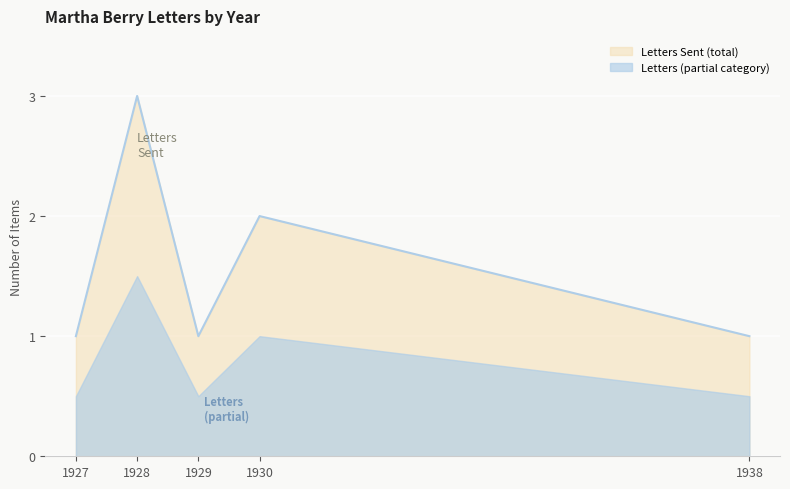

Which has a higher value, 1929 or 1927?

1929